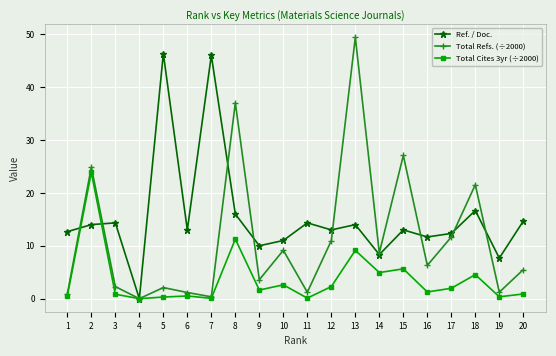

What is the sum of the Total Refs. (÷2000) values at 9 and 19?

4.8